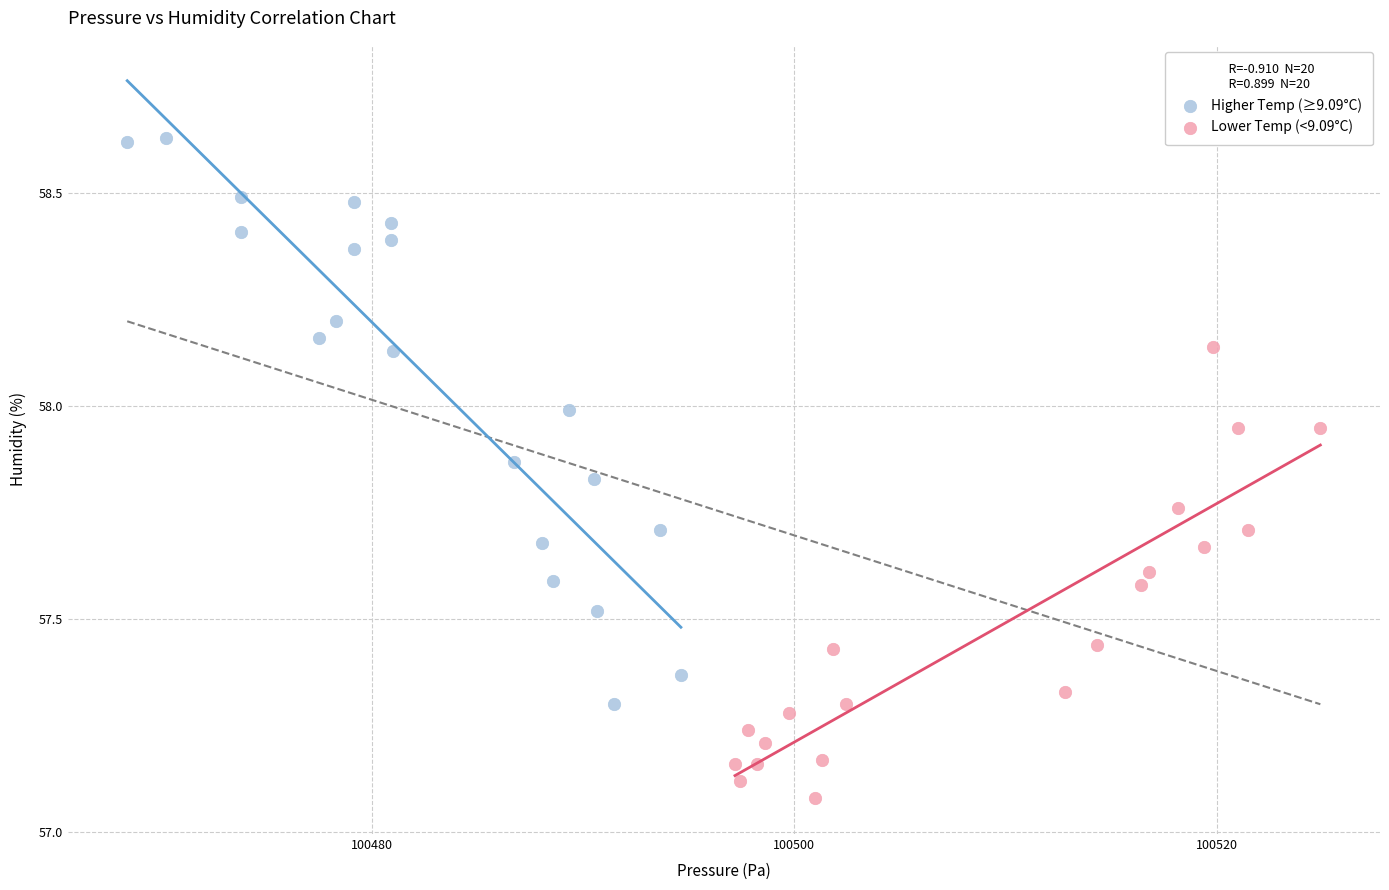

Which series reaches the minimum Y coordinate?

Lower Temp (<9.09°C)